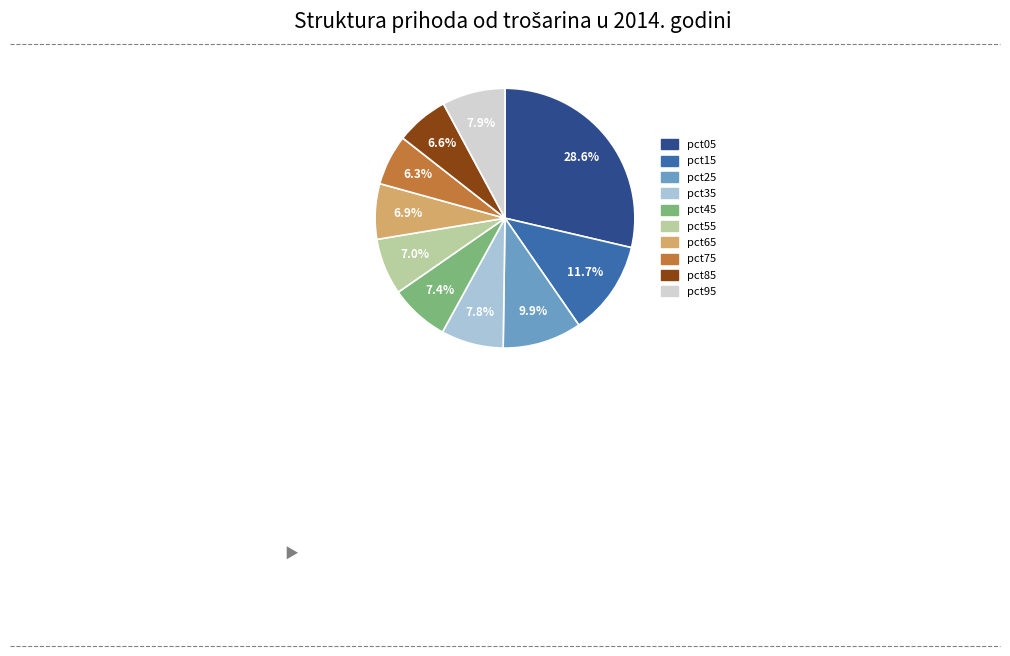

Which category has the biggest portion of the pie?

pct05